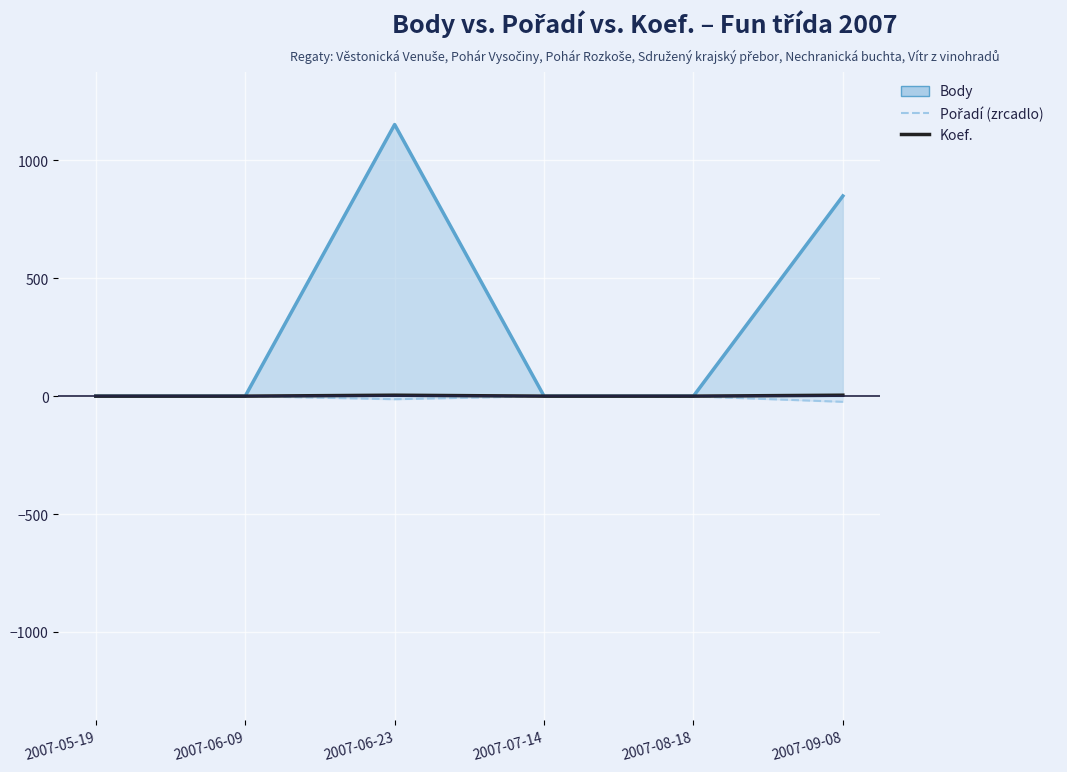

Where is Koef. nearest to the value 2?

2007-05-19